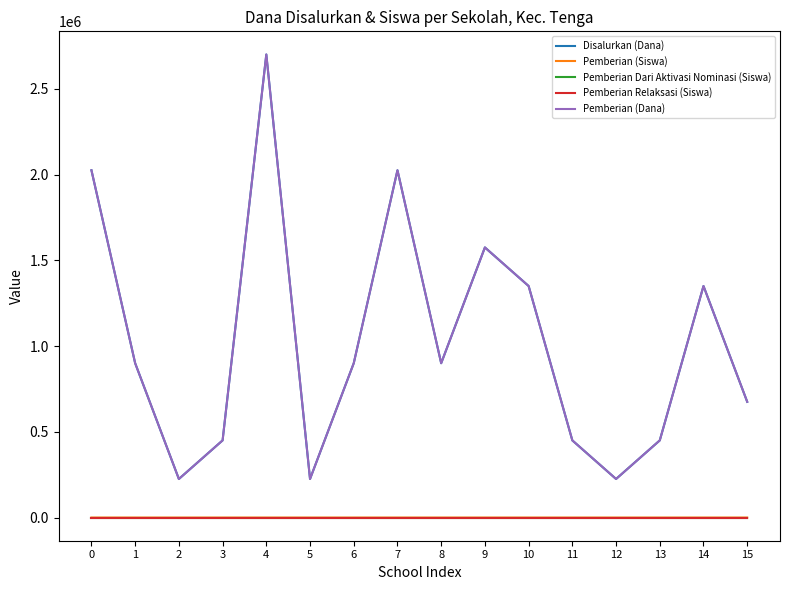

Between 6 and 9, which is larger?

9